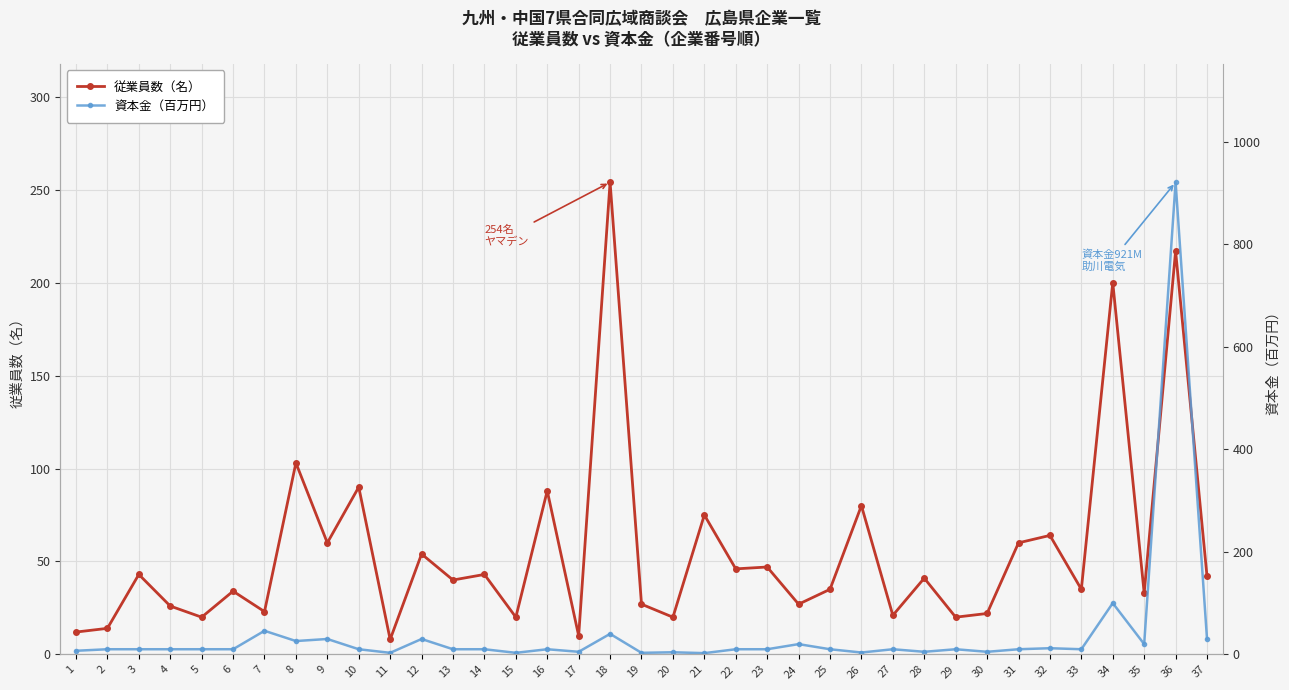

How many distinct data groups are displayed?

2